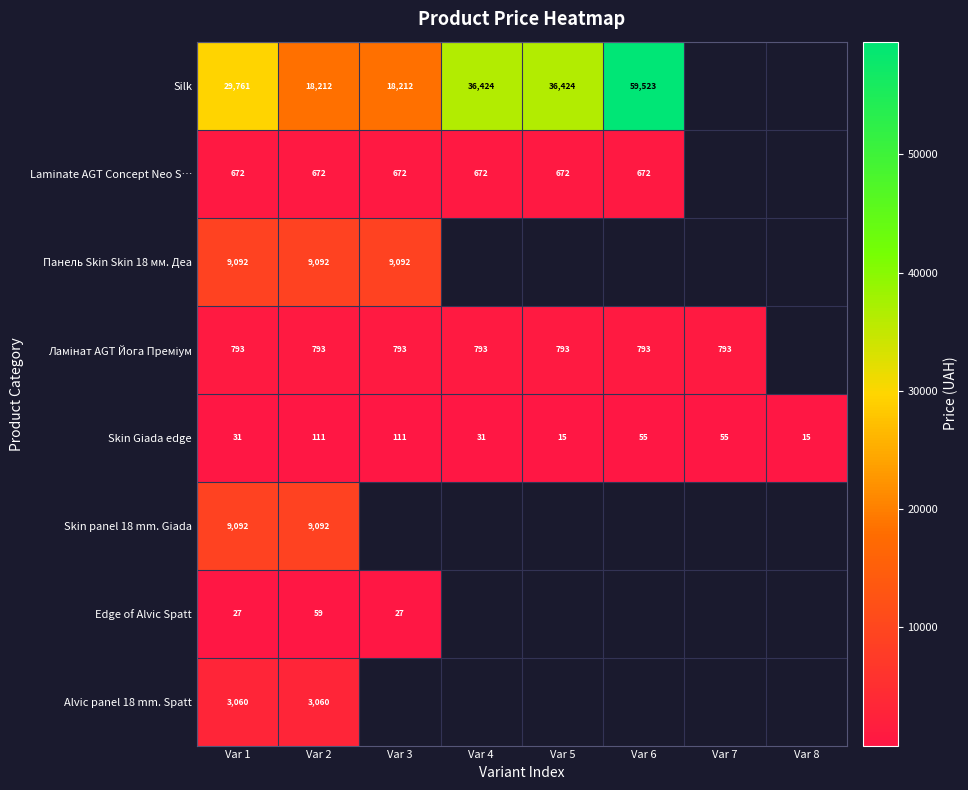

Which series has the largest range (max minus min)?

Silk